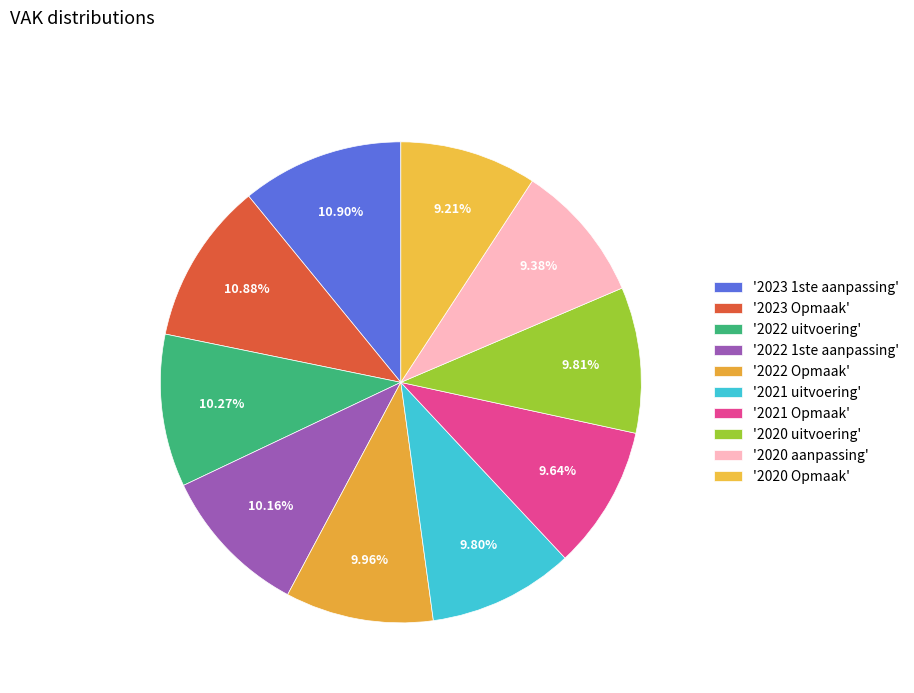

Count the number of slices in the pie.

10